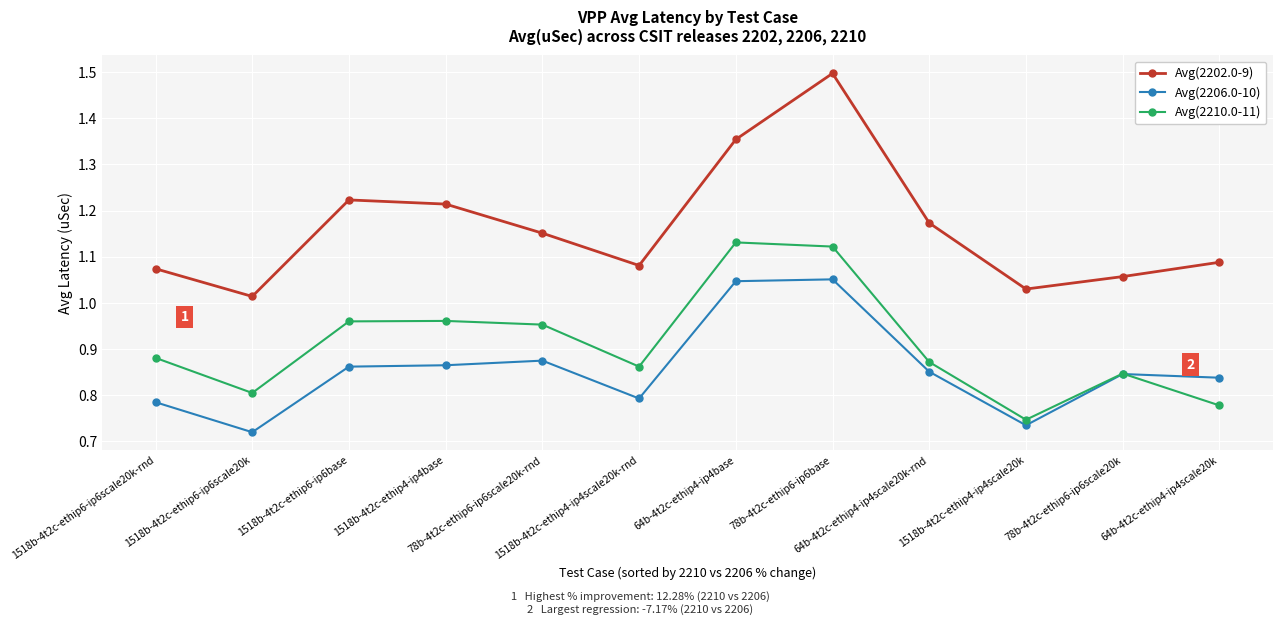

True or false: Avg(2206.0-10) and Avg(2202.0-9) intersect in this chart.

False